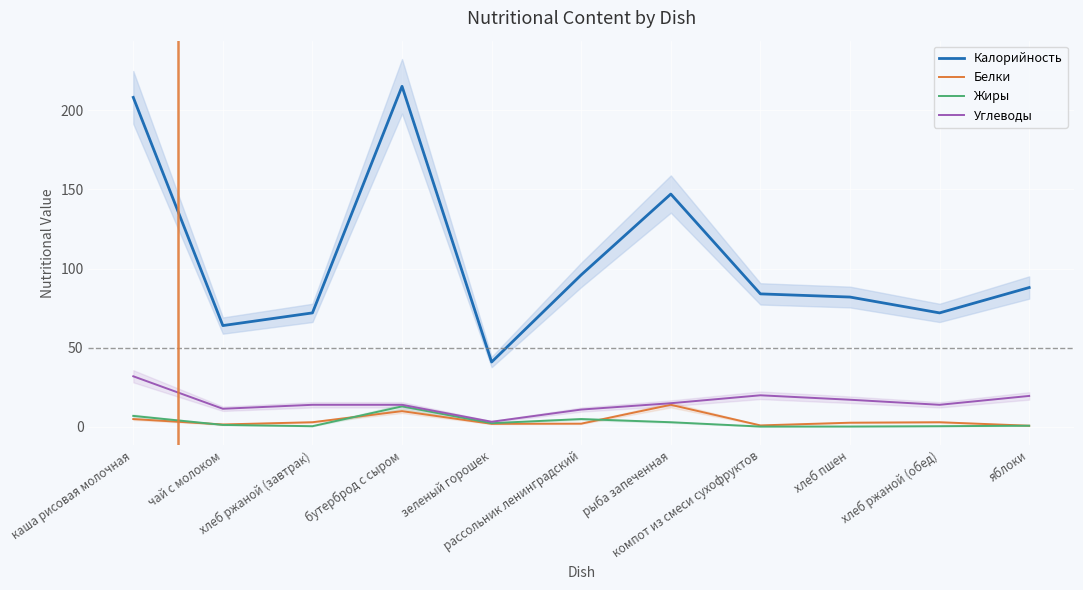

At which category is the sum across all series the highest?

каша рисовая молочная